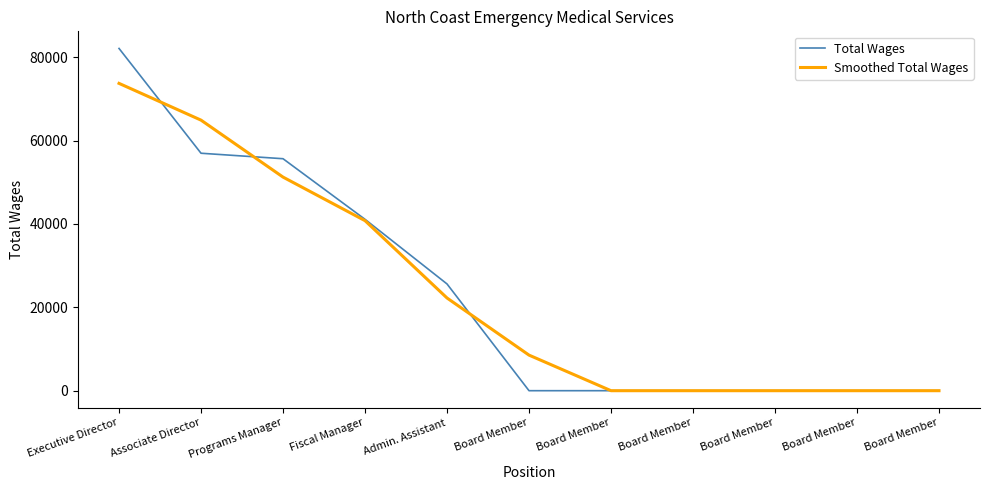

Rank the series at Associate Director from lowest to highest value.

Total Wages, Smoothed Total Wages